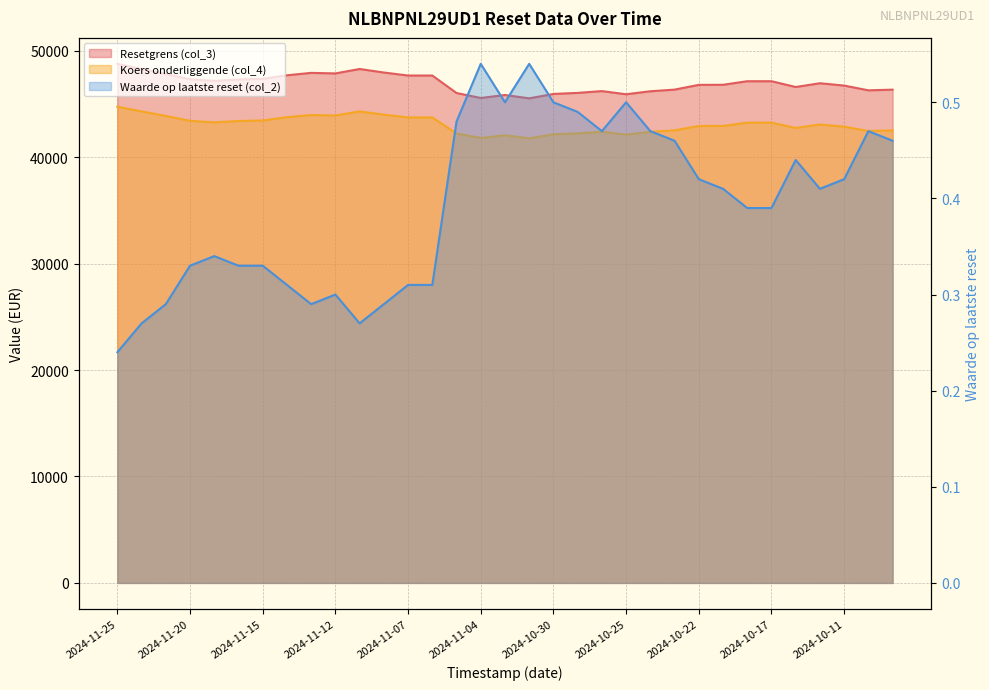

What are all the series names shown in the legend?

Resetgrens (col_3), Koers onderliggende (col_4), Waarde op laatste reset (col_2)